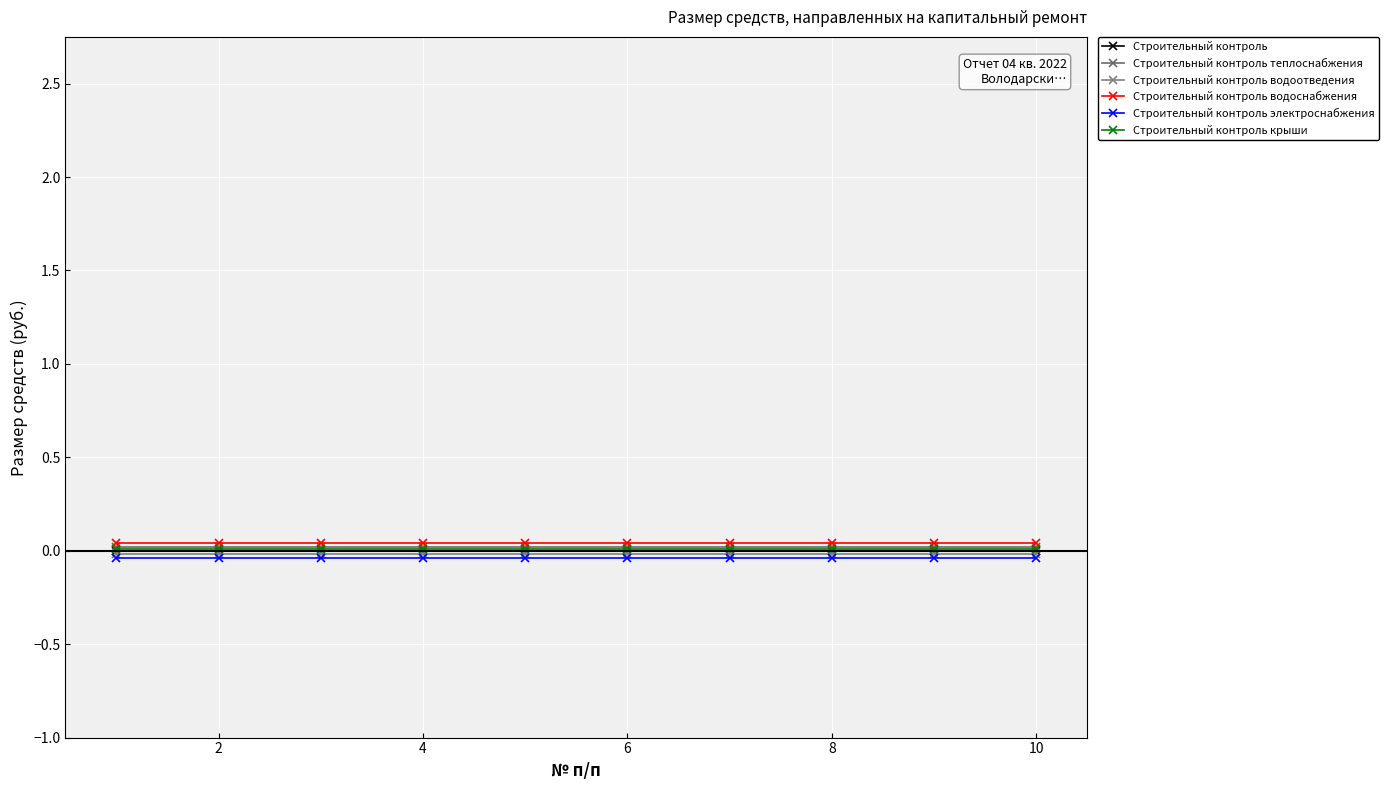

Is this an area chart (filled region under the line)?

No